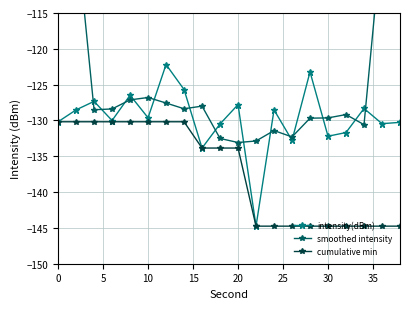

List the series in order of their peak value, lowest first.

cumulative min, intensity(dBm), smoothed intensity